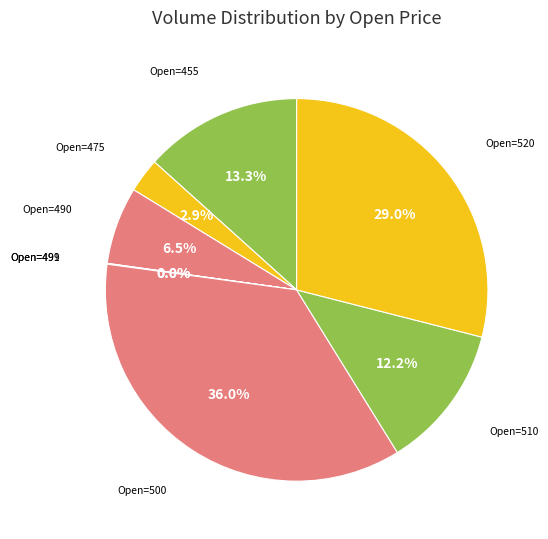

What percentage is NOT represented by Open=455?

86.7%